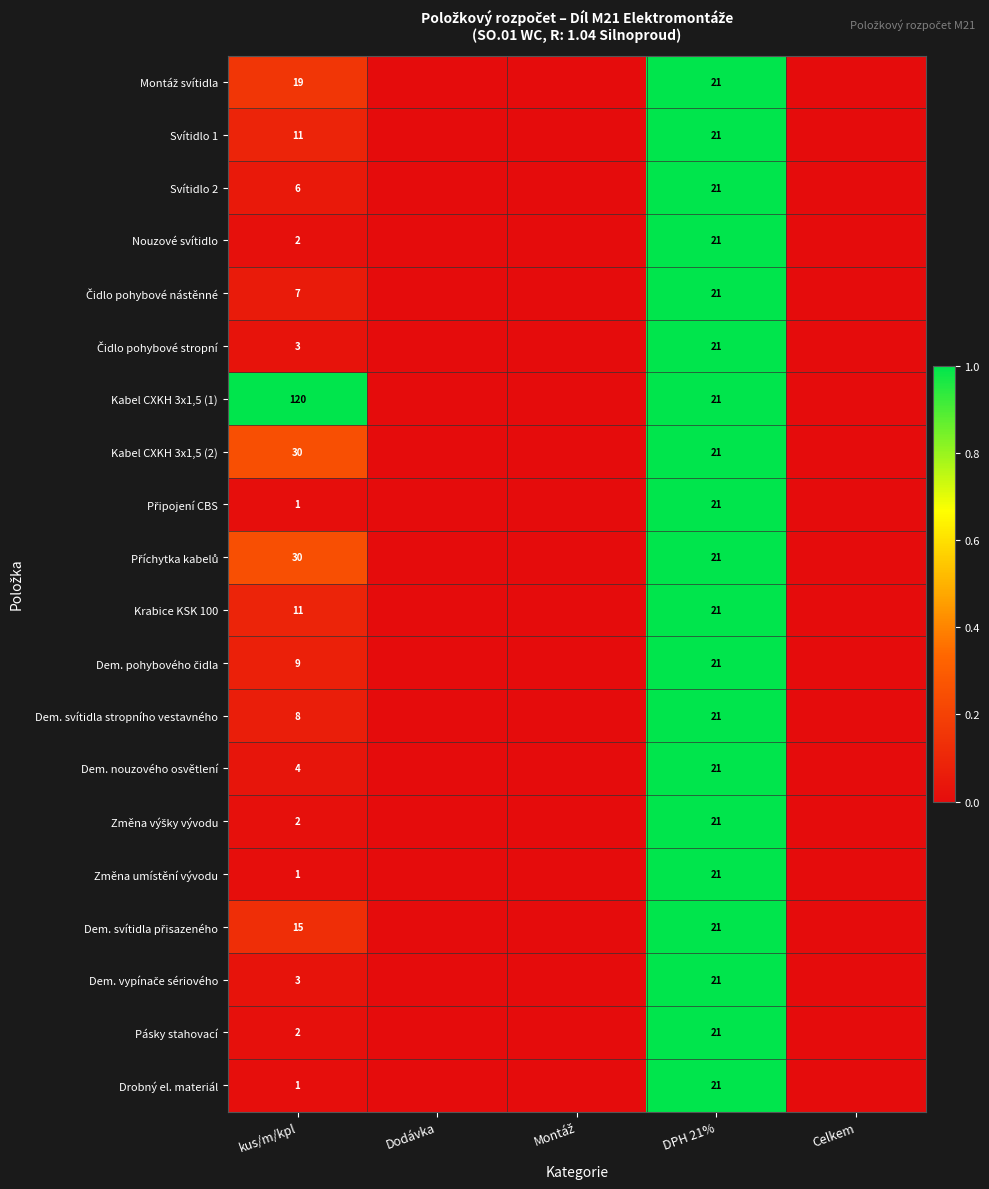

What is the difference between the highest and lowest values at kus/m/kpl?

119